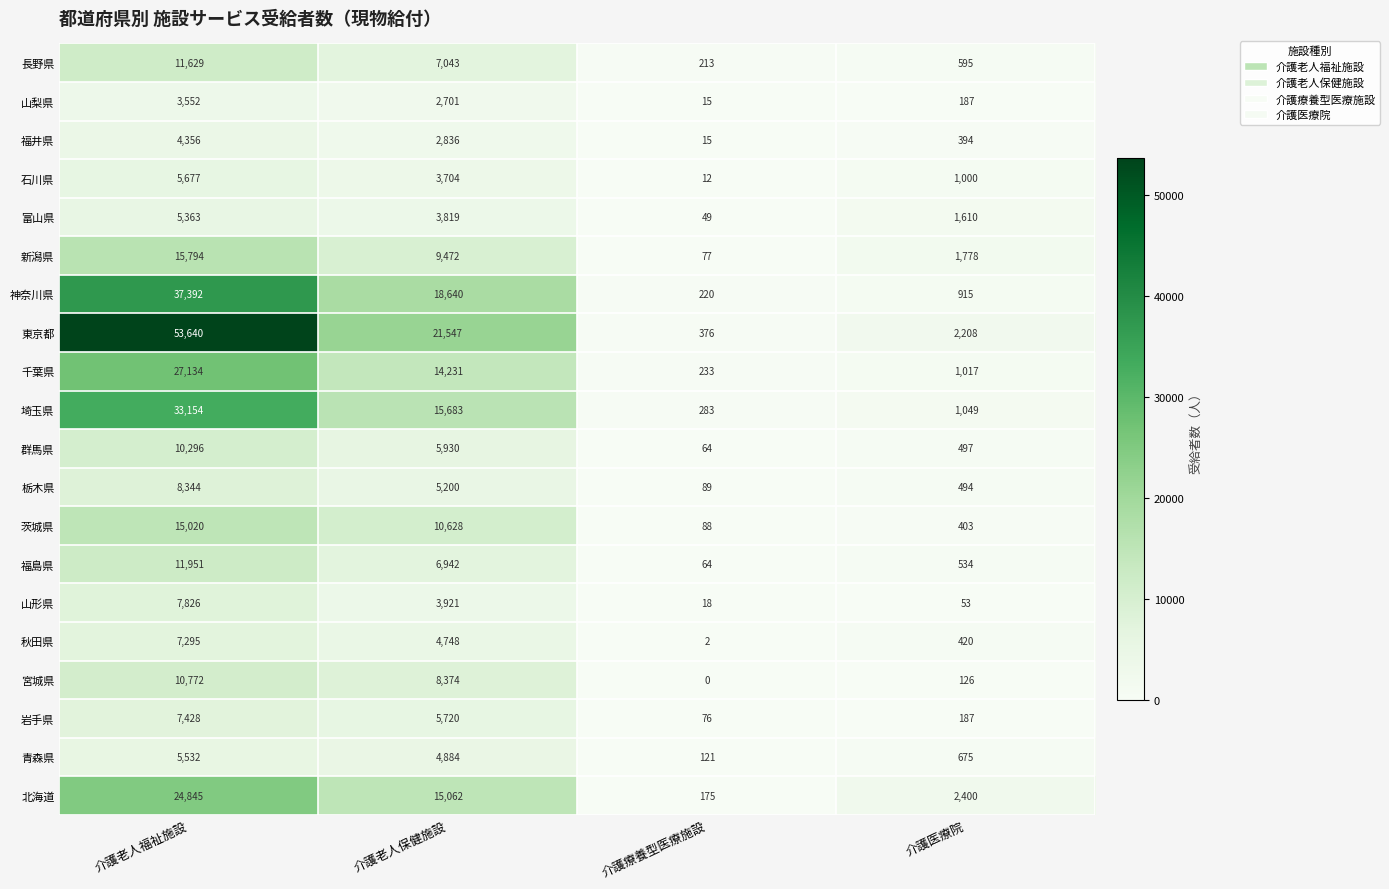

What is the spread (max minus min) of values at 介護老人保健施設?

18846